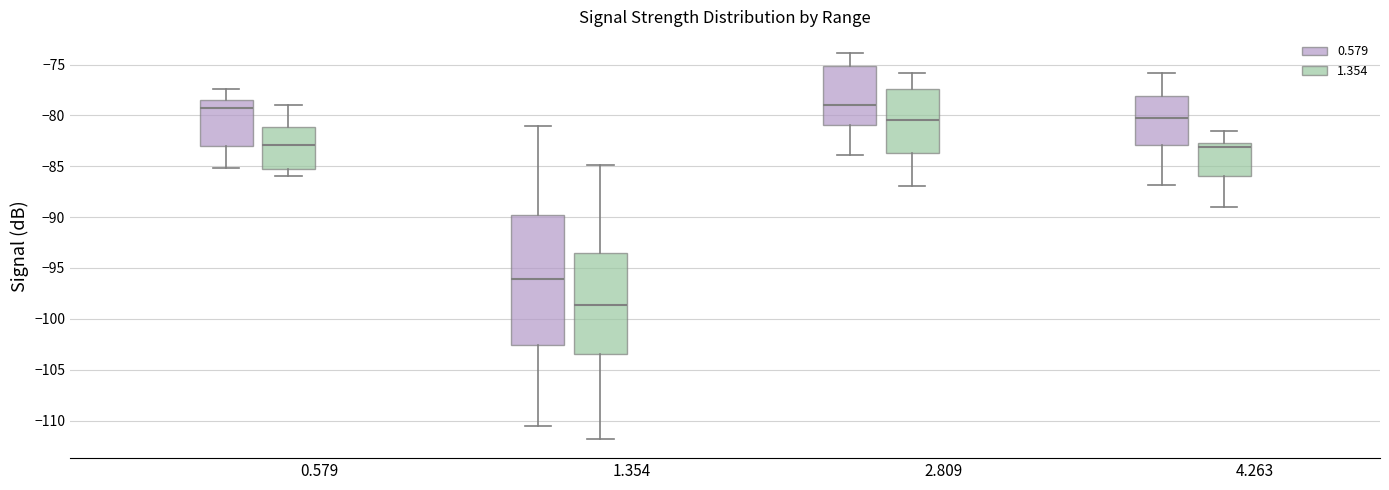

Which box's median line is the lowest?

1.354 (1.354)